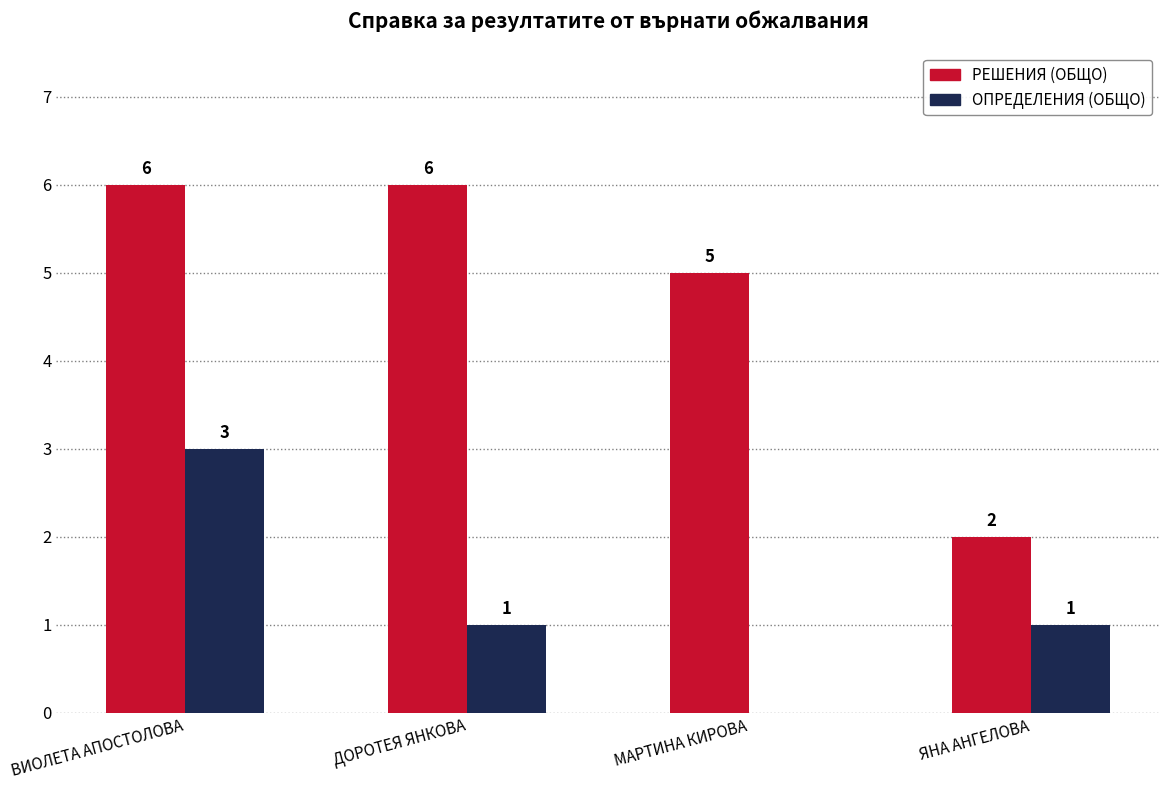

What are all the series names shown in the legend?

РЕШЕНИЯ (ОБЩО), ОПРЕДЕЛЕНИЯ (ОБЩО)